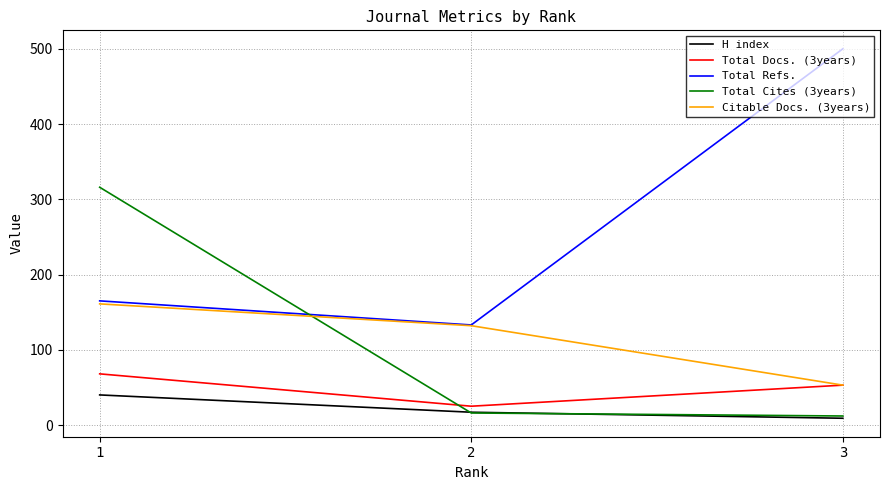

Count the number of data series in this chart.

5